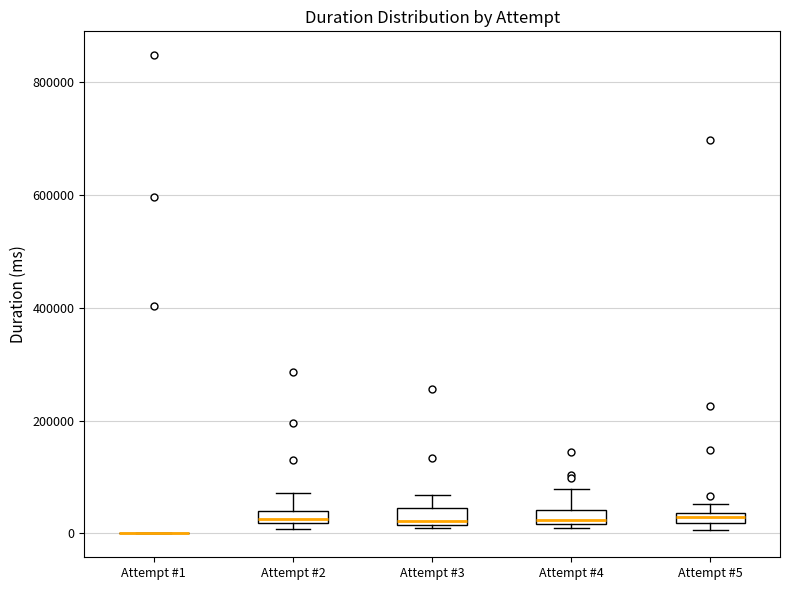

Where is the upper edge of the box for Attempt #2 on the y-axis? The values are not printed on the chart, so give them approximately, as read against the axis.

40000